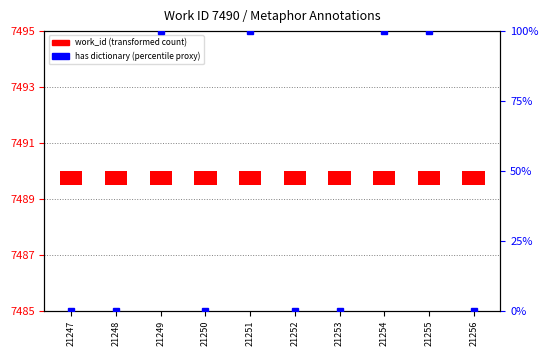

Is it true that work_id equals 0.5 at 21255?

True